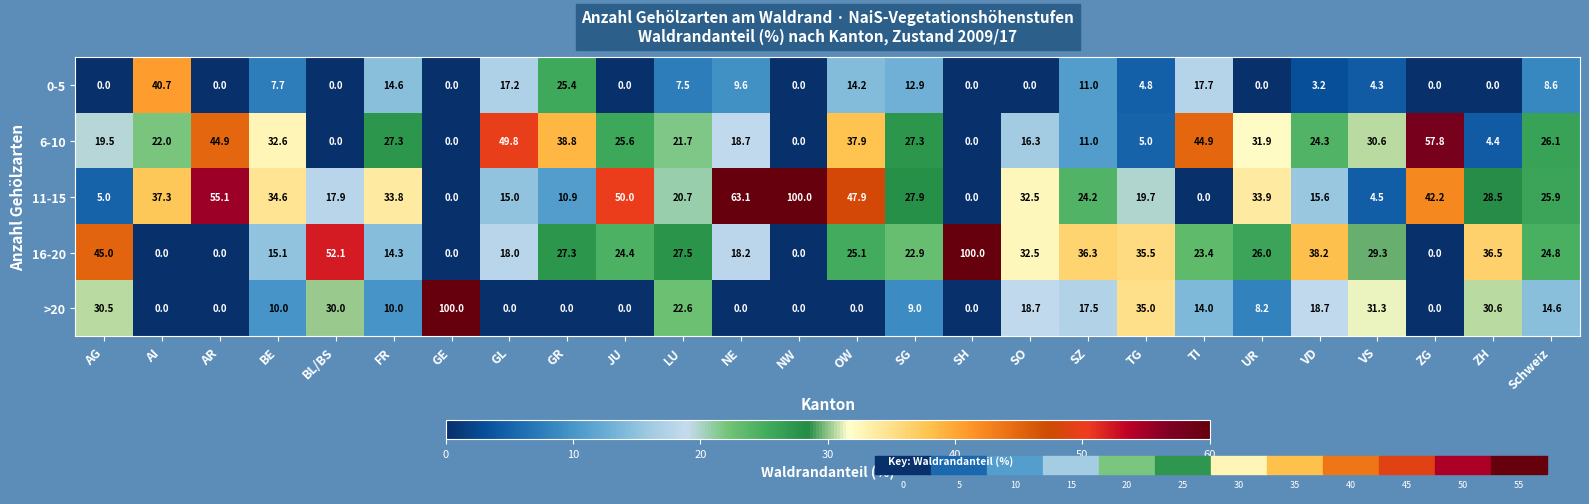

What is the average value of the 16-20 series?

25.9